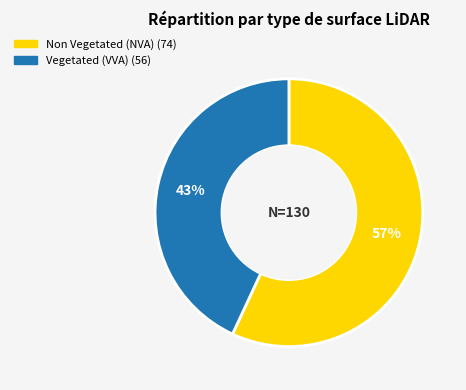

How many slices are in this pie chart?

2